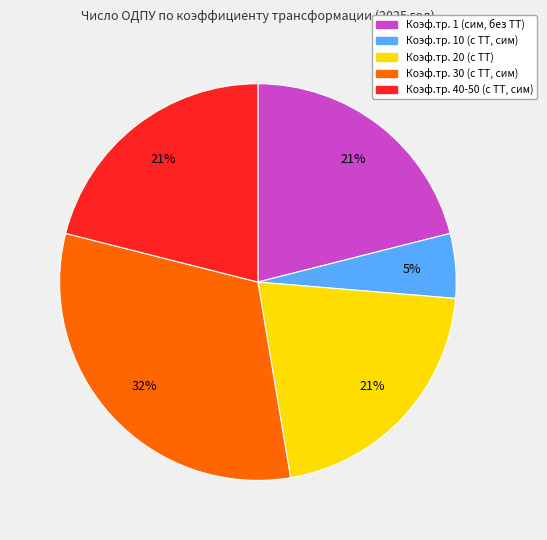

Combined, do Коэф.тр. 20 (с ТТ) and Коэф.тр. 40-50 (с ТТ, сим) account for over 50%?

No